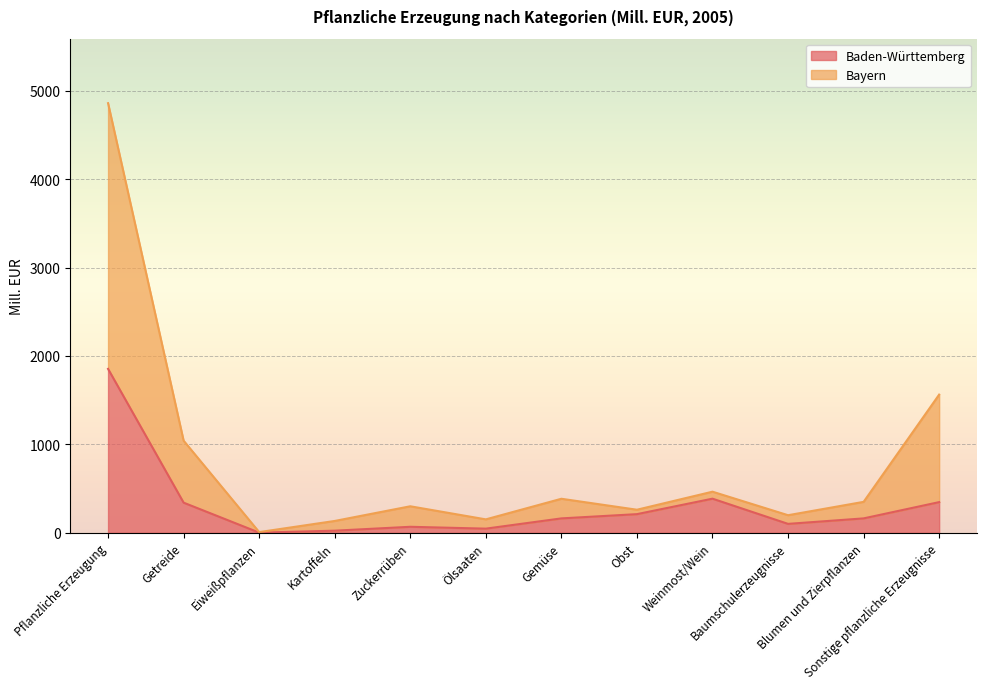

Which series has the widest spread of values?

Bayern